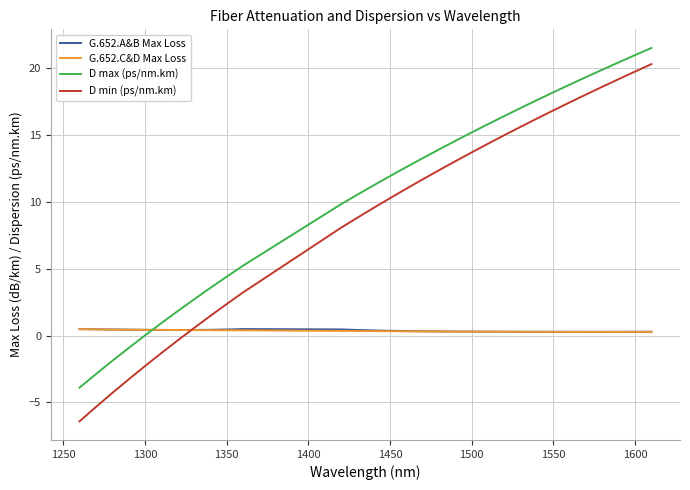

What is the difference between the second highest and minimum values in the D max (ps/nm.km) series?

24.9